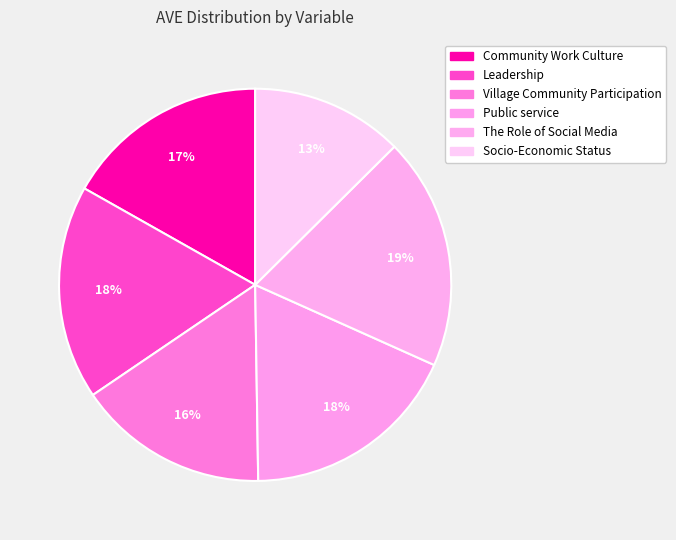

Is there a majority slice in this chart?

No